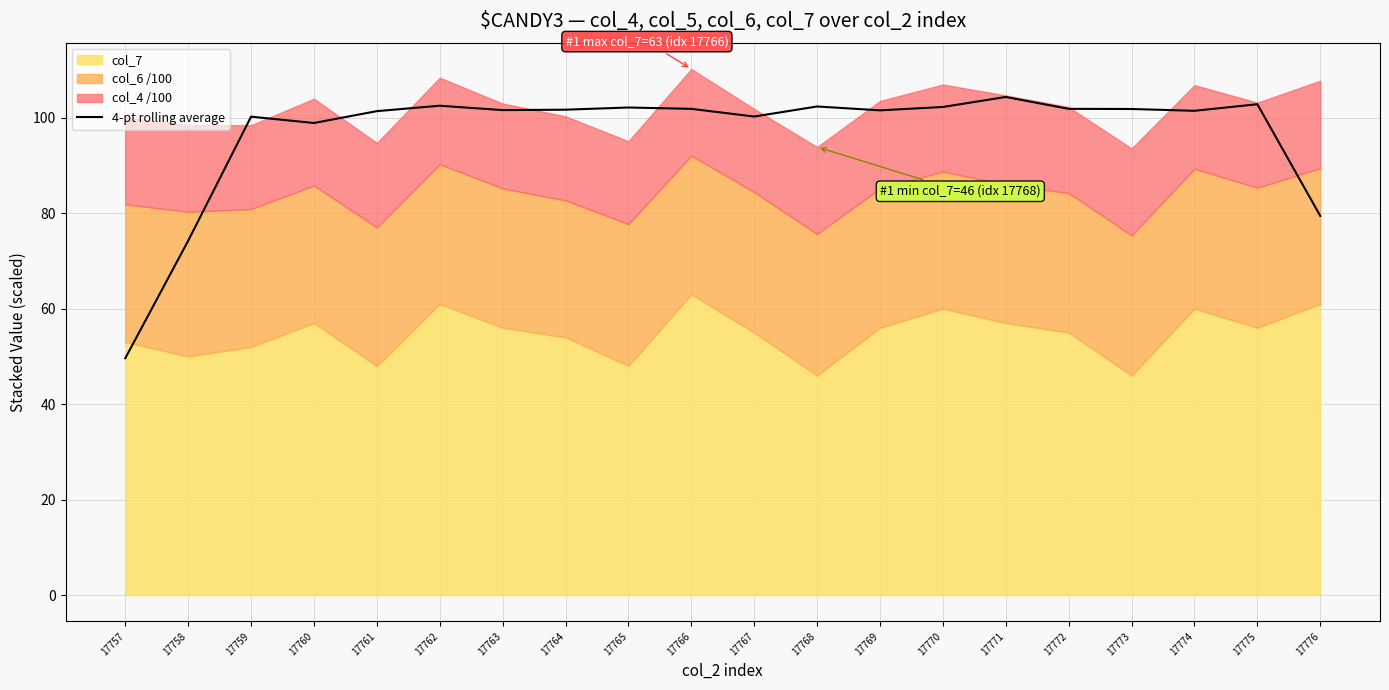

The chart shows a value of 101.9 at 17772. True or false?

True